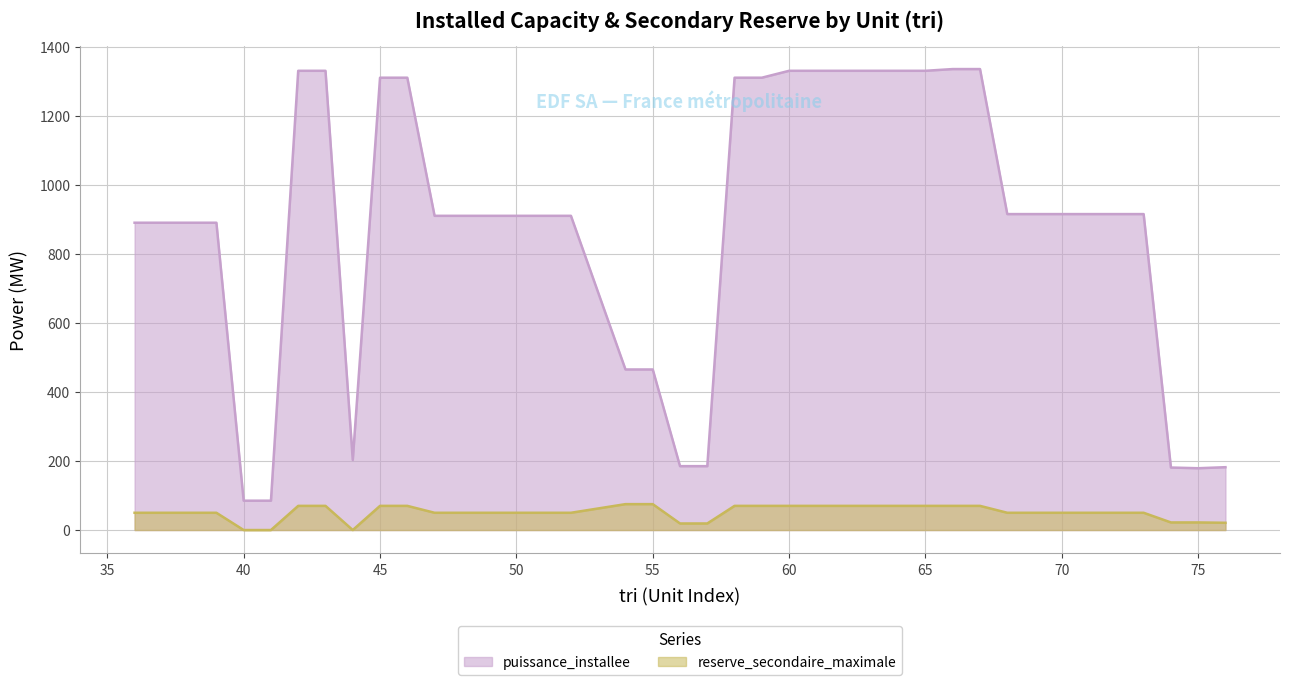

How many lines are shown in the chart?

2